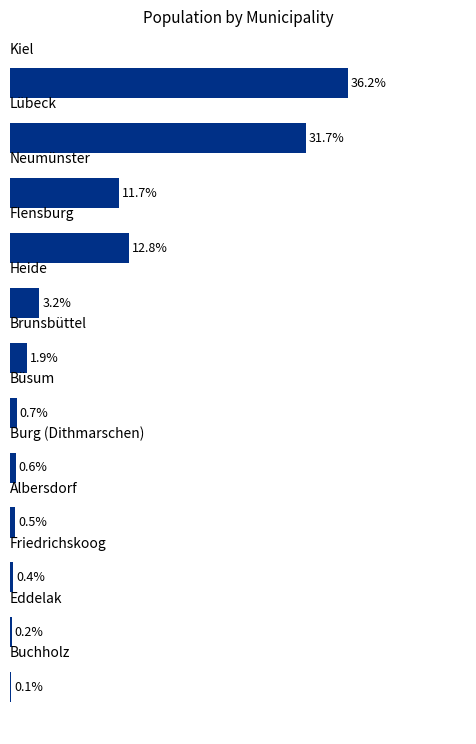

How many bars are there in total?

12